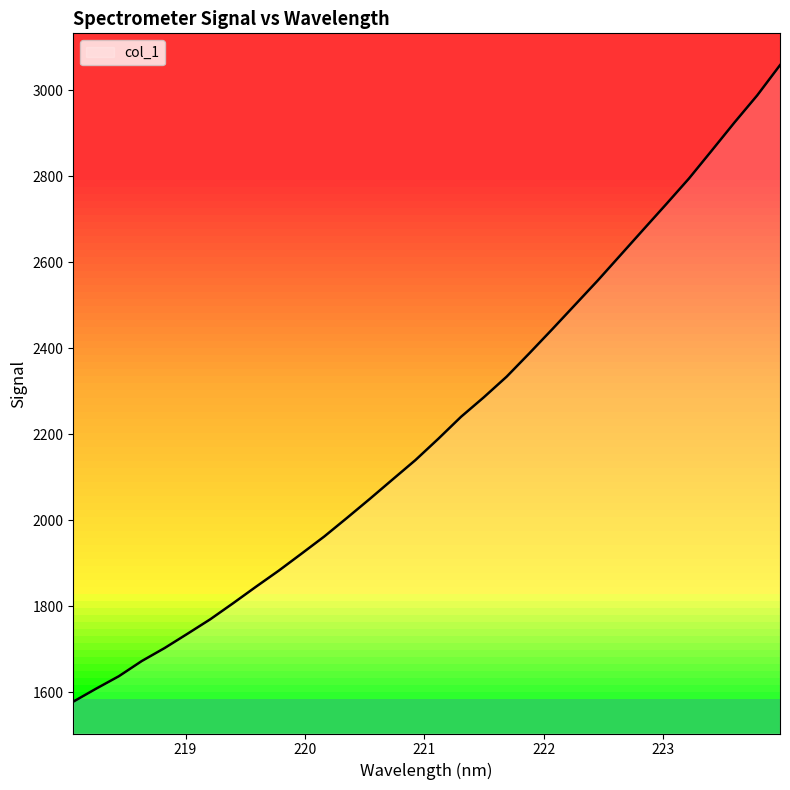

What is the greatest value displayed?

3058.5